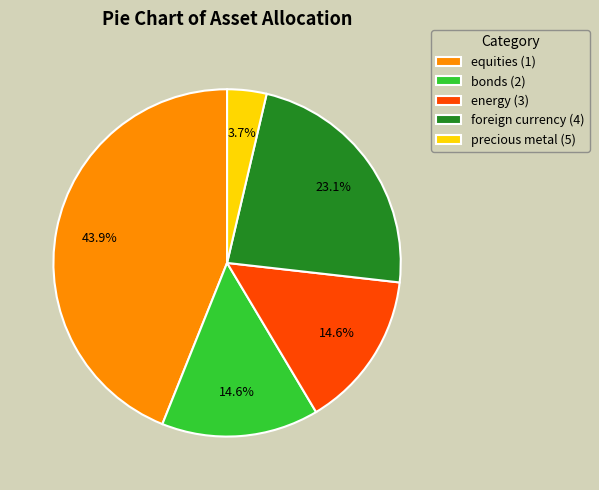

True or false: precious metal (5) accounts for 11% of the total.

False